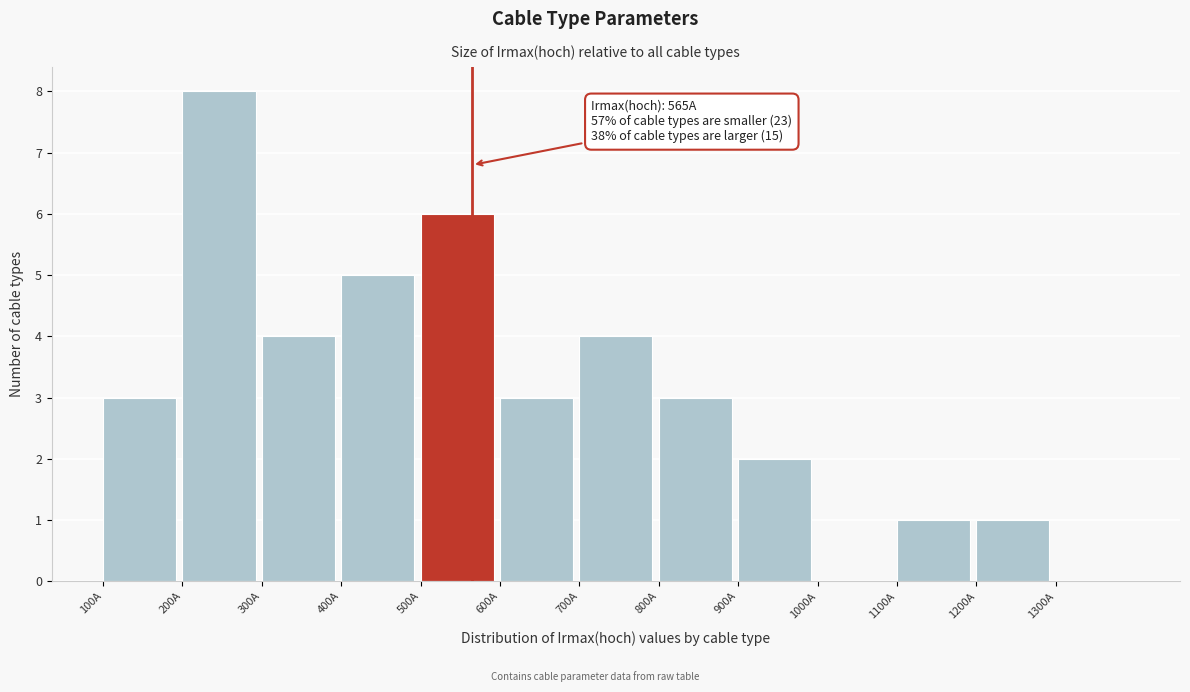

Which range on the x-axis has the tallest bar?

200 to 300